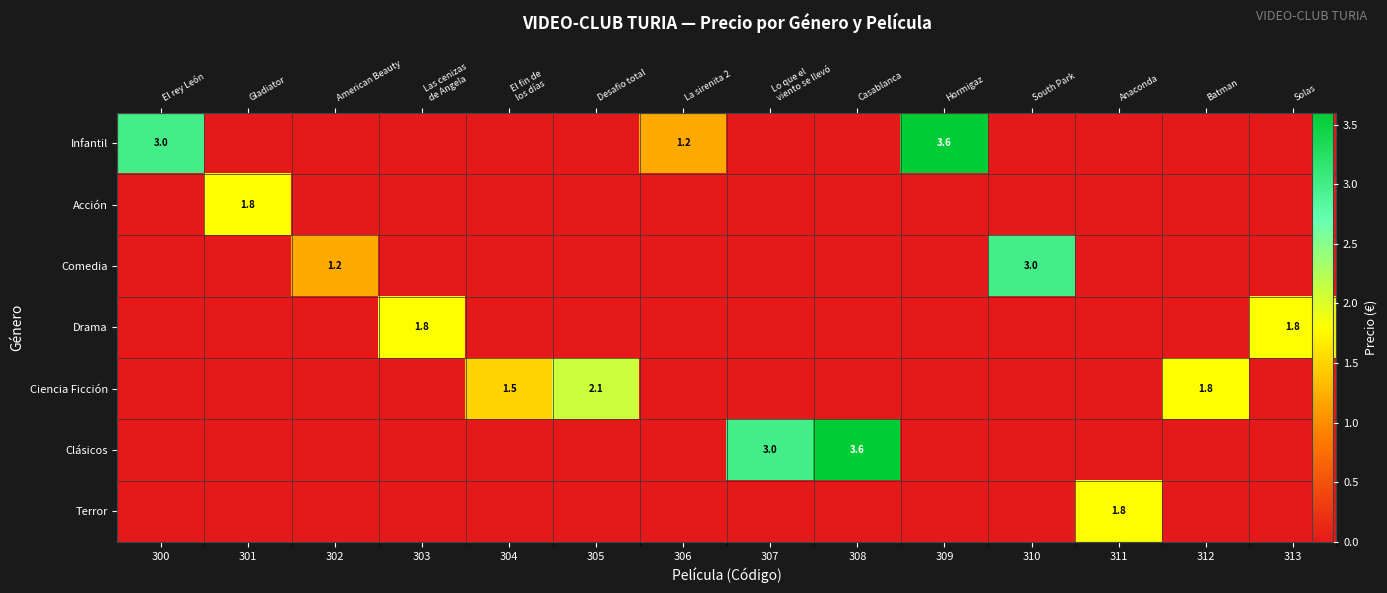

What is the greatest value displayed?

3.6